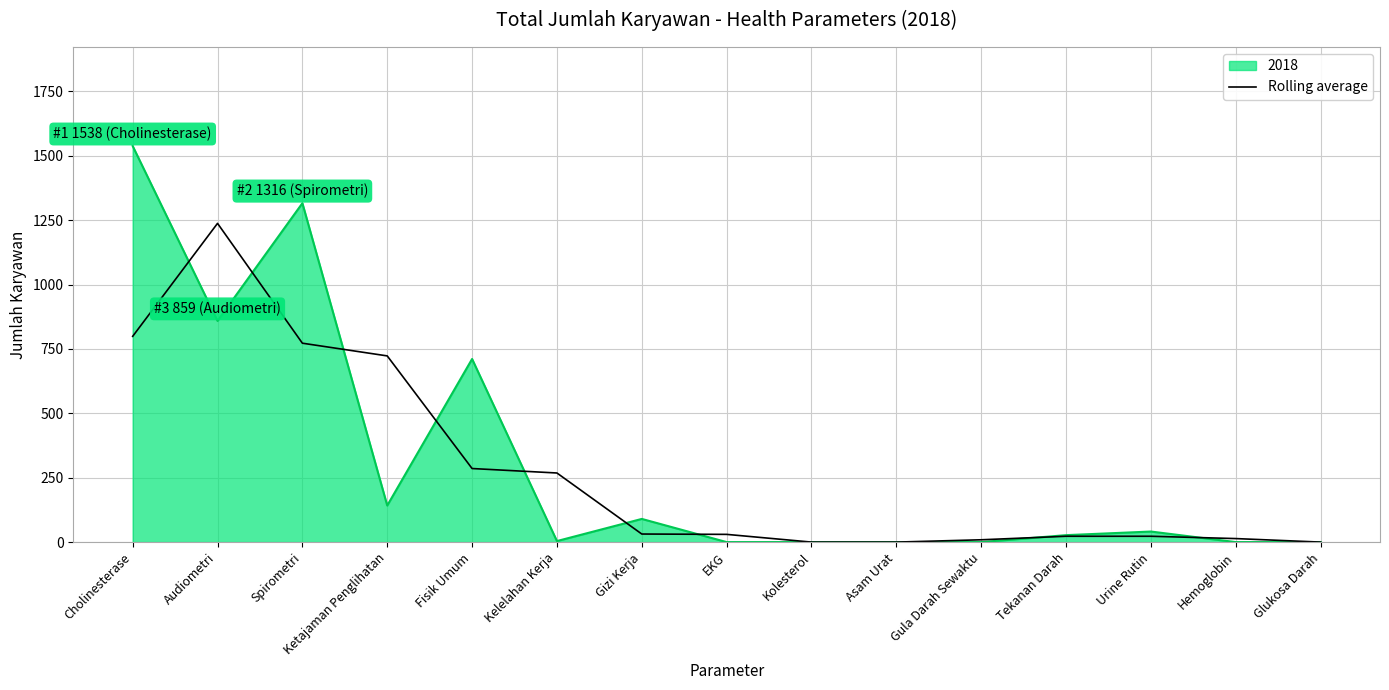

What position from the left is EKG?

8